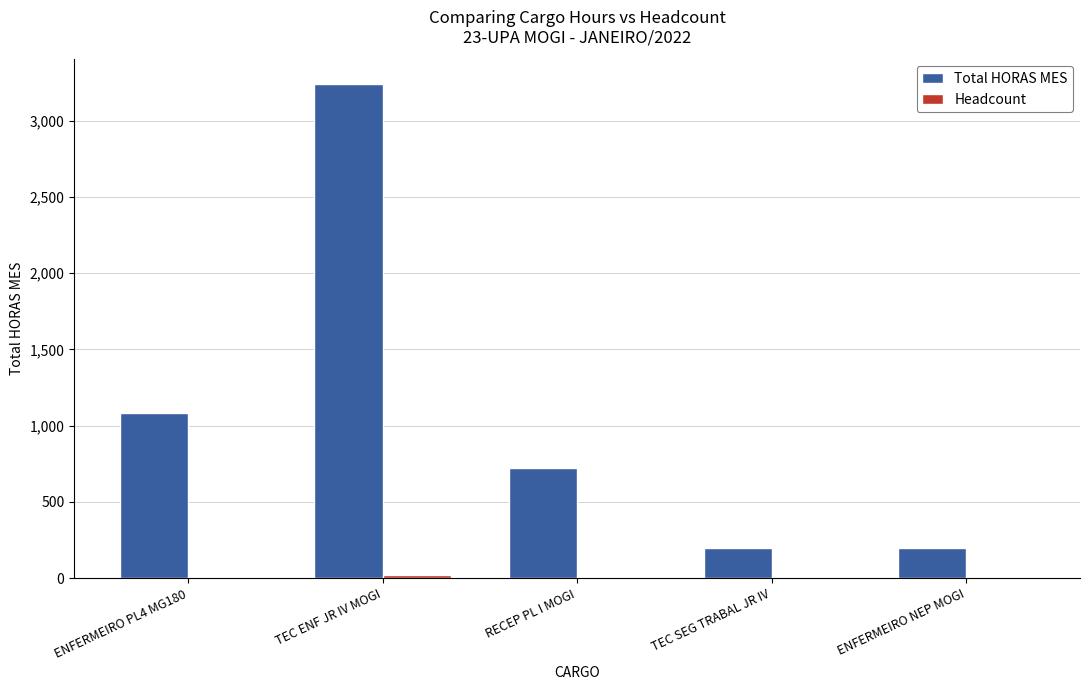

How many groups of bars are there?

5